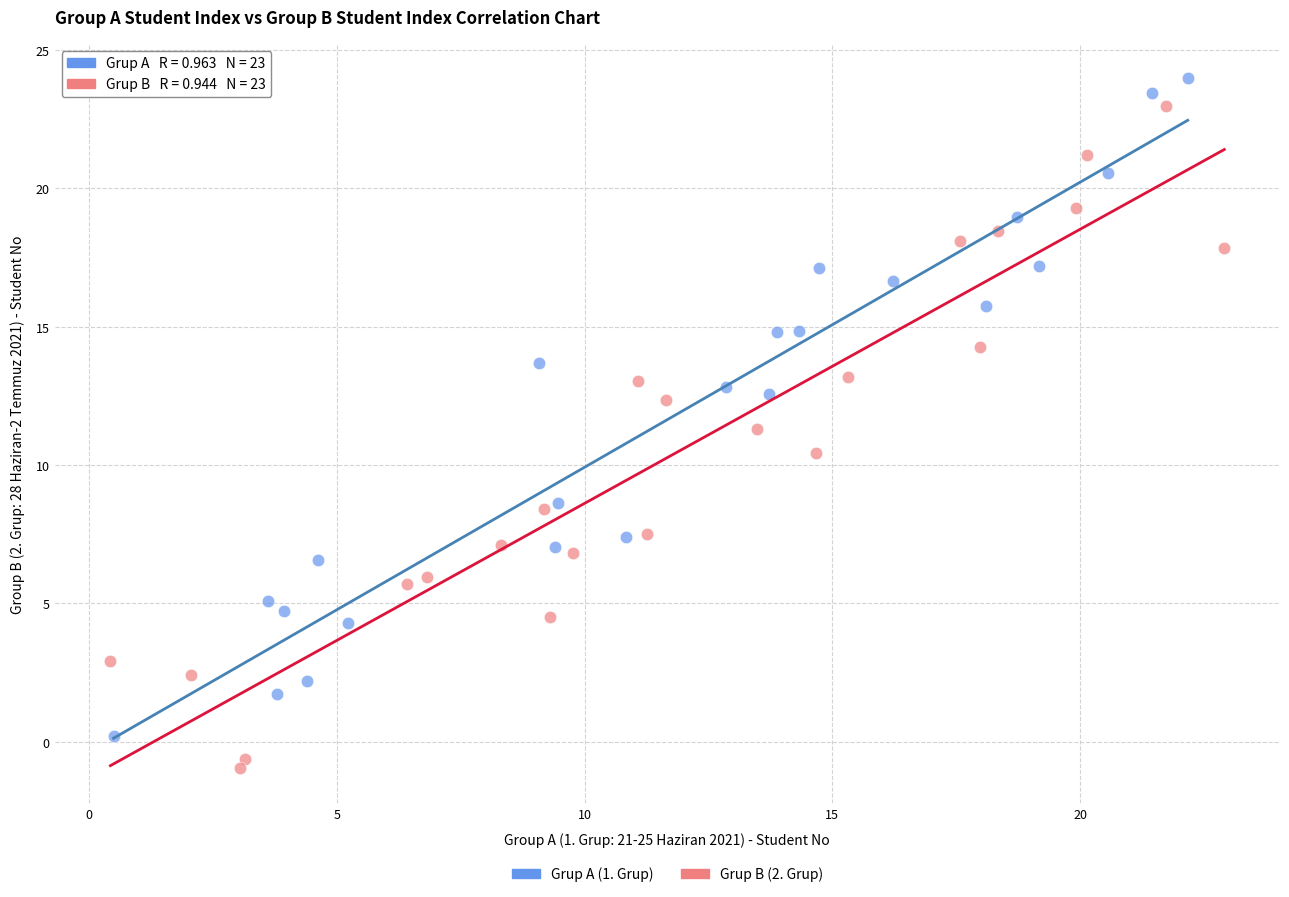

What are all the series names shown in the legend?

Grup A (1. Grup), Grup B (2. Grup)